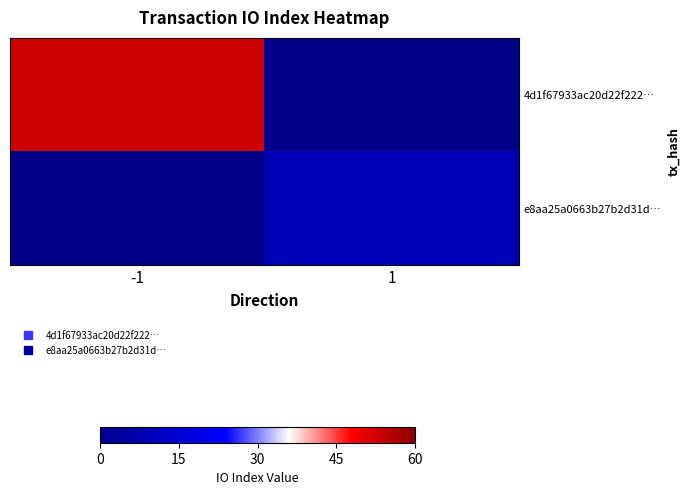

At -1, list the series in order from smallest to largest.

e8aa25a0663b27b2d31d…, 4d1f67933ac20d22f222…